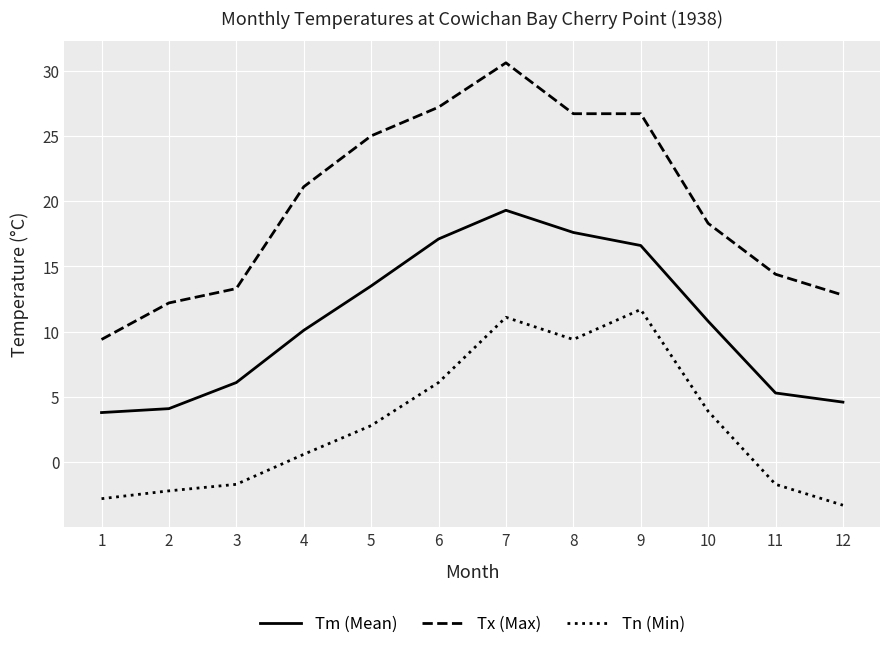

What is the difference between the maximum and minimum values in the Tx (Max) series?

21.2